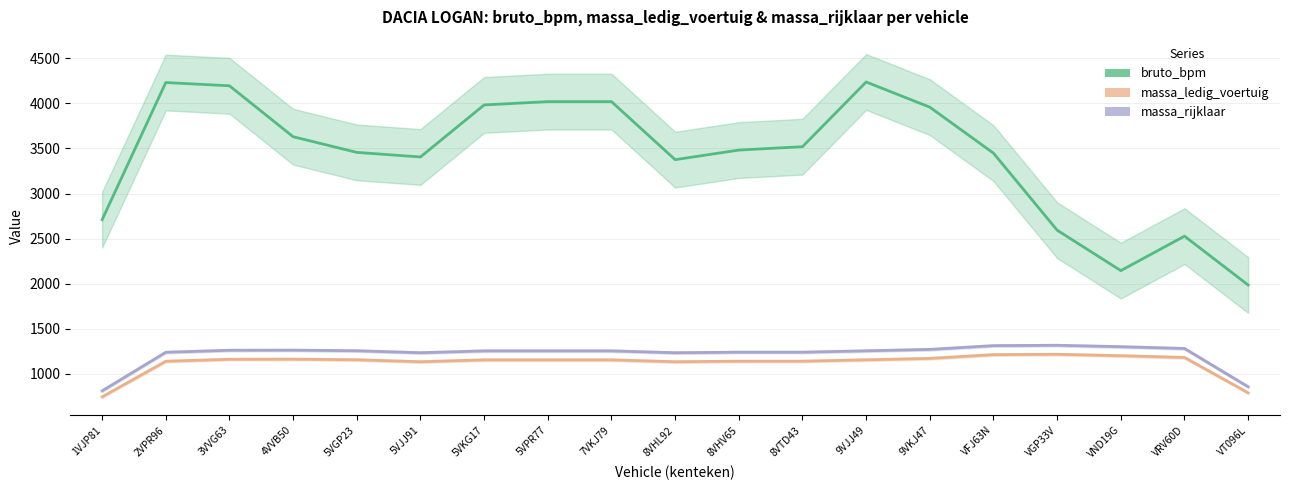

True or false: bruto_bpm_line and massa_ledig_voertuig_line cross at least once.

False